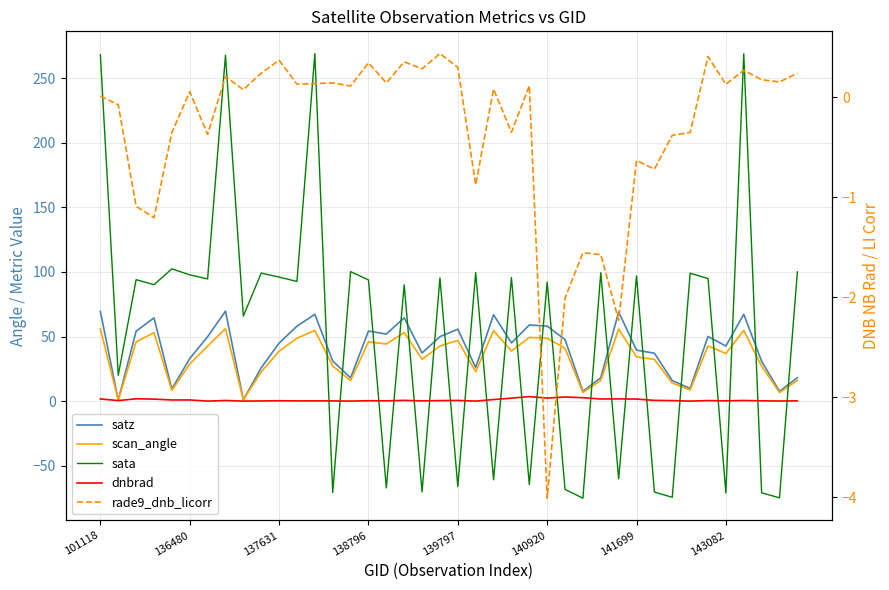

How many data points in satz are above 45?

20